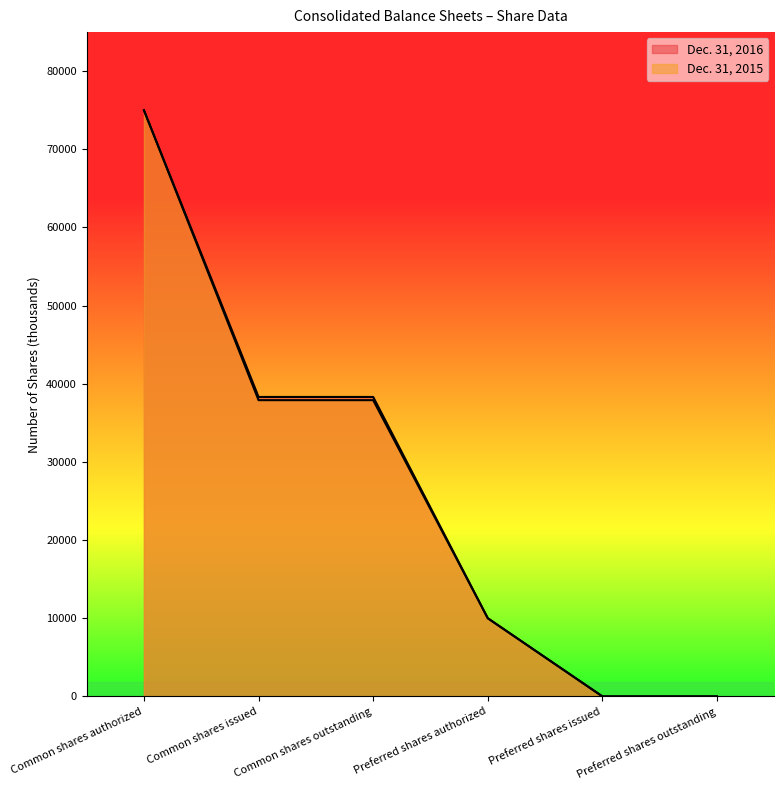

At which label is Dec. 31, 2015 closest to 37500?

Common shares issued